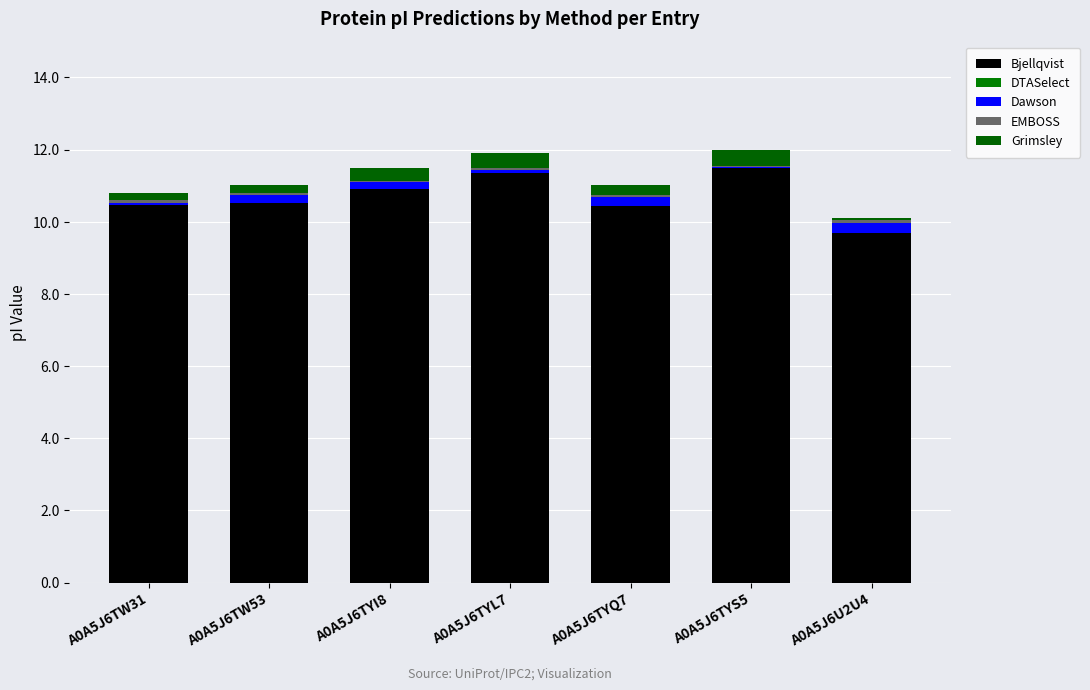

What is the label of the 1st bar from the right?

A0A5J6U2U4